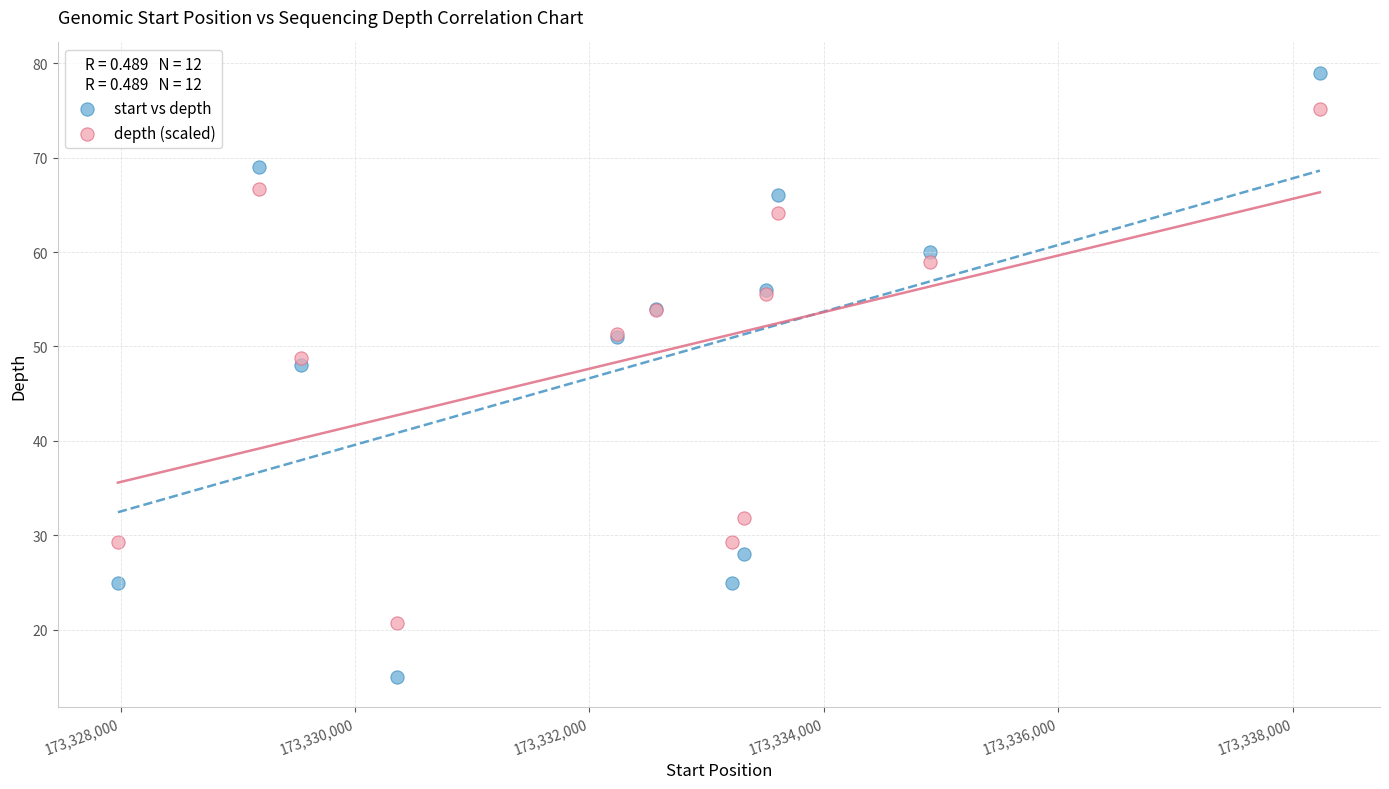

Across all series, what Y value is closest to 47?

48.0